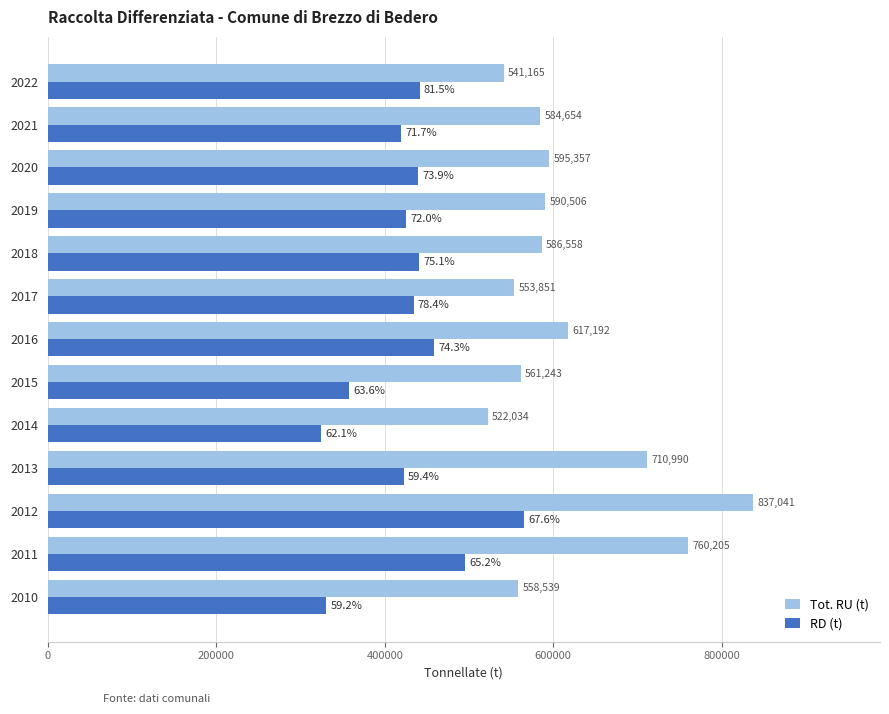

Count the number of data series in this chart.

2